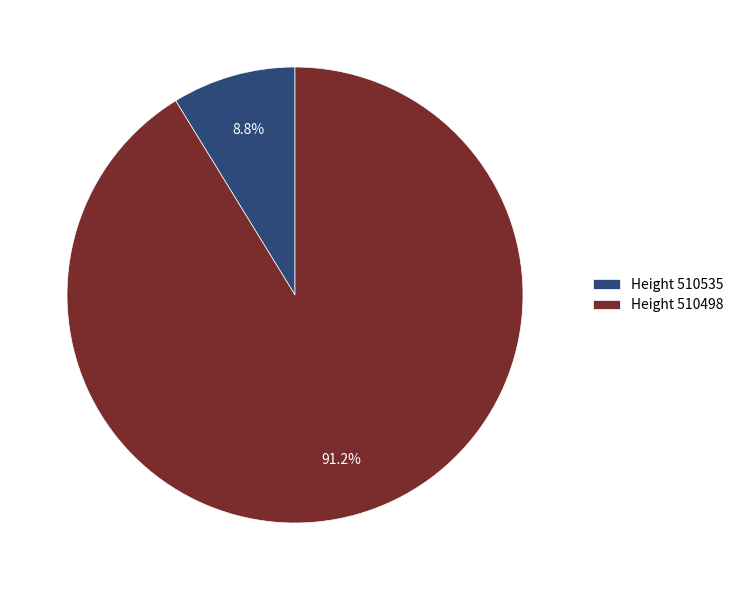

What is the largest slice in the pie chart?

Height 510498